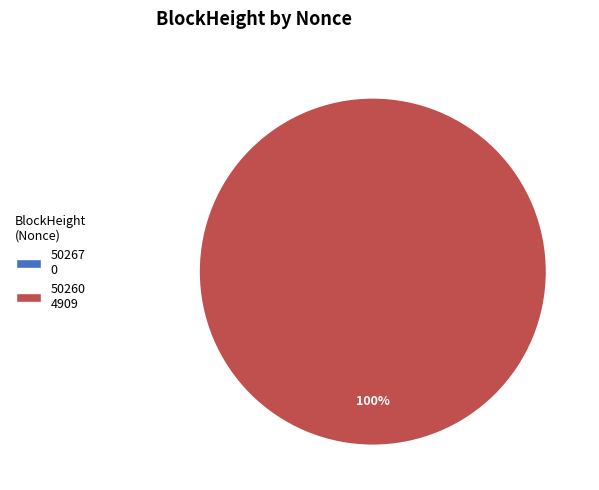

To the nearest percent, what is the combined percentage of 50267 and 50260?

100%